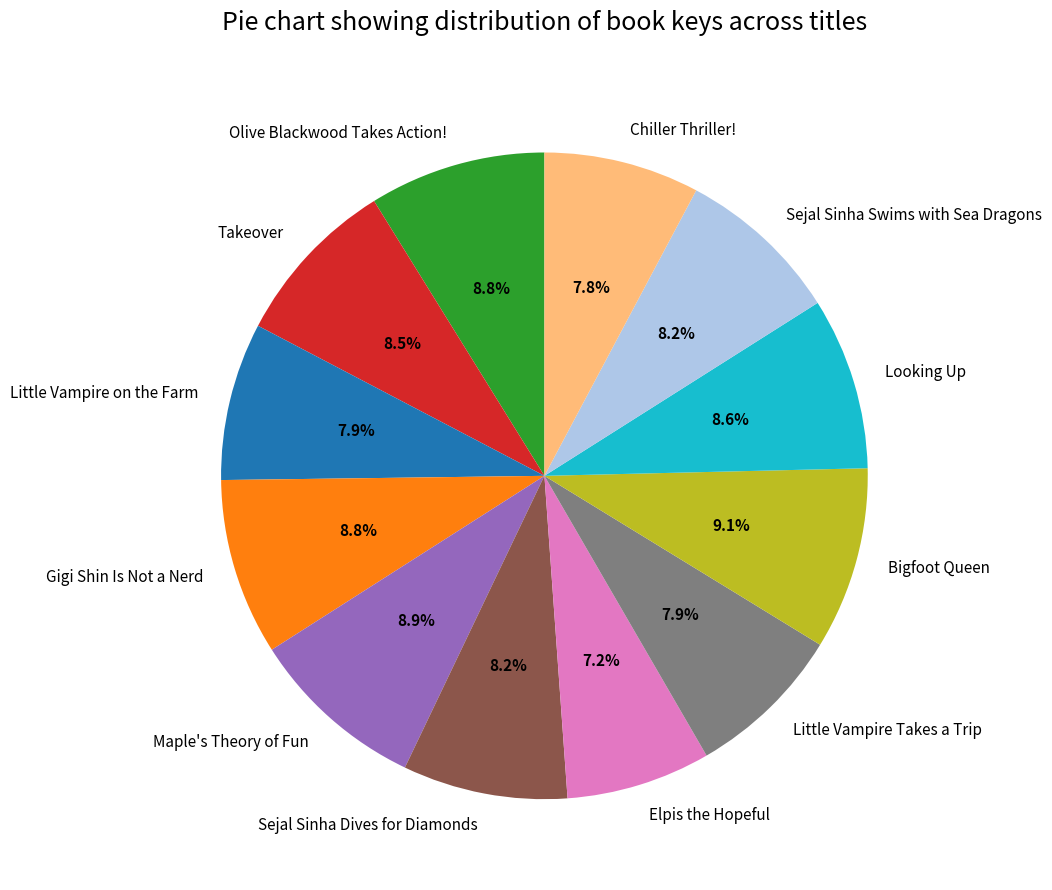

Which has a higher value, Sejal Sinha Swims with Sea Dragons or Gigi Shin Is Not a Nerd?

Gigi Shin Is Not a Nerd